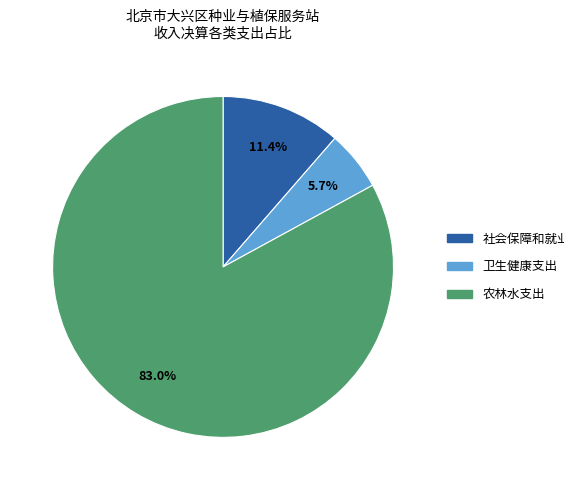

To the nearest percent, what percentage of the pie is 社会保障和就业支出?

11%